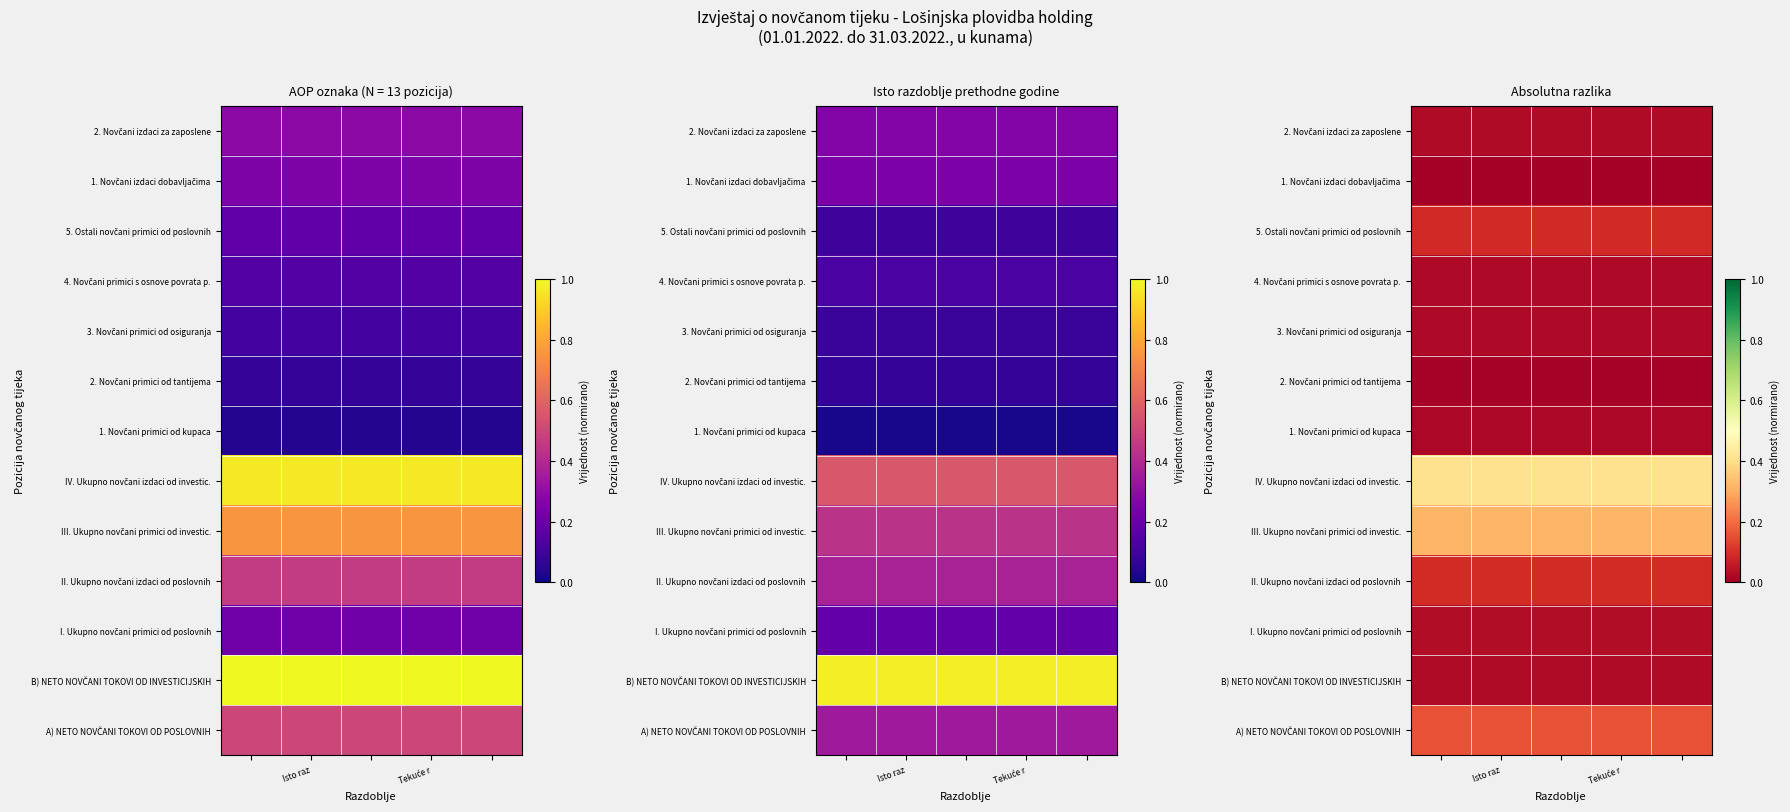

At how many categories does at least one series exceed 0?

5